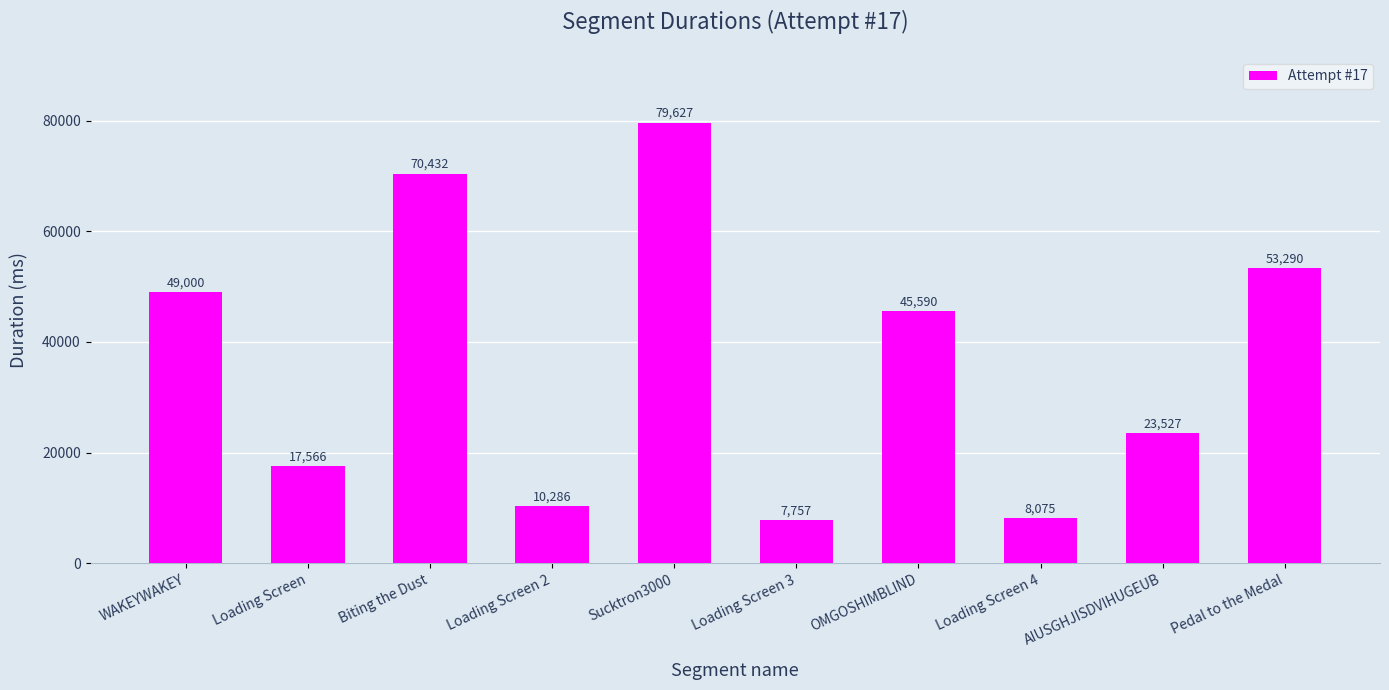

Between Biting the Dust and AIUSGHJISDVIHUGEUB, which is larger?

Biting the Dust